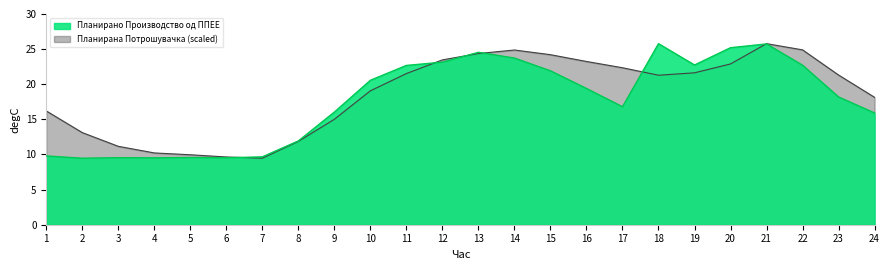

What is the difference between the Планирано Производство од ППЕЕ values at 3 and 20?

15.7